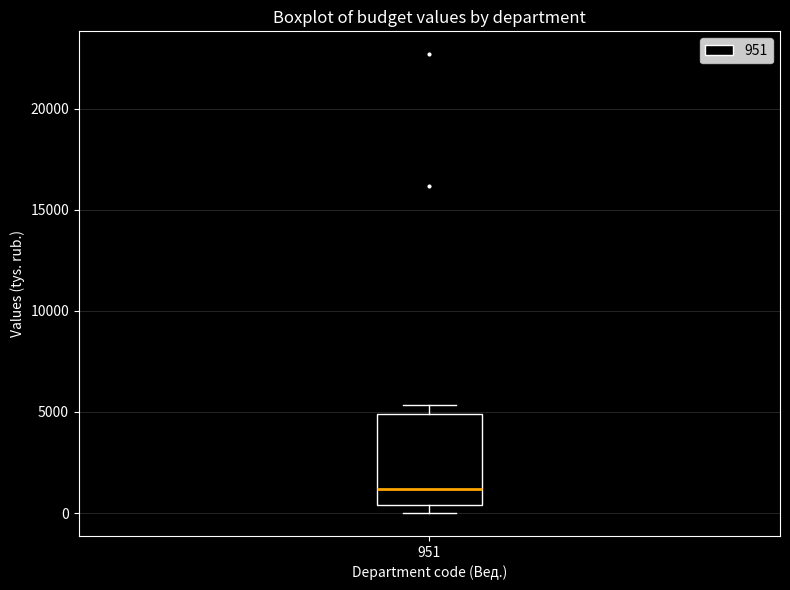

Transcribe this box plot: give where the median line is, the range the box spans, and where the two whiskers end, as read against the y-axis. The values are not printed on the chart, so give them approximately, as read against the axis.

median 1000, box 500 to 5000, whiskers 0 to 5500